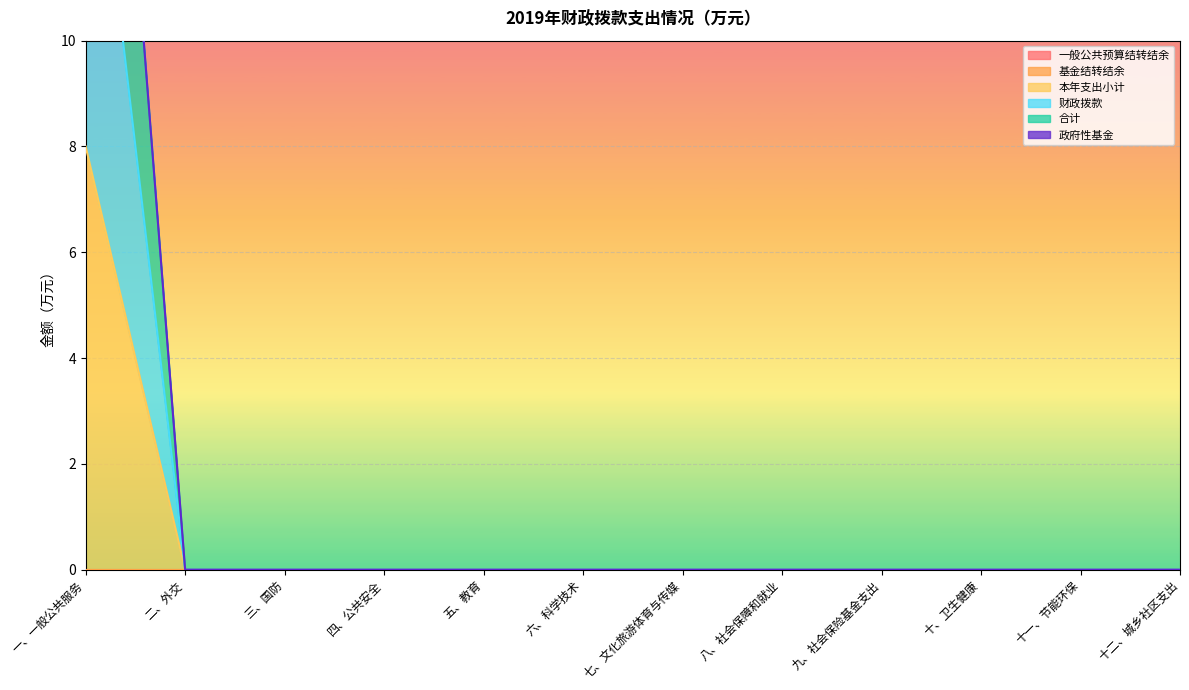

The 财政拨款 series shows 0 at 七、文化旅游体育与传媒. True or false?

True